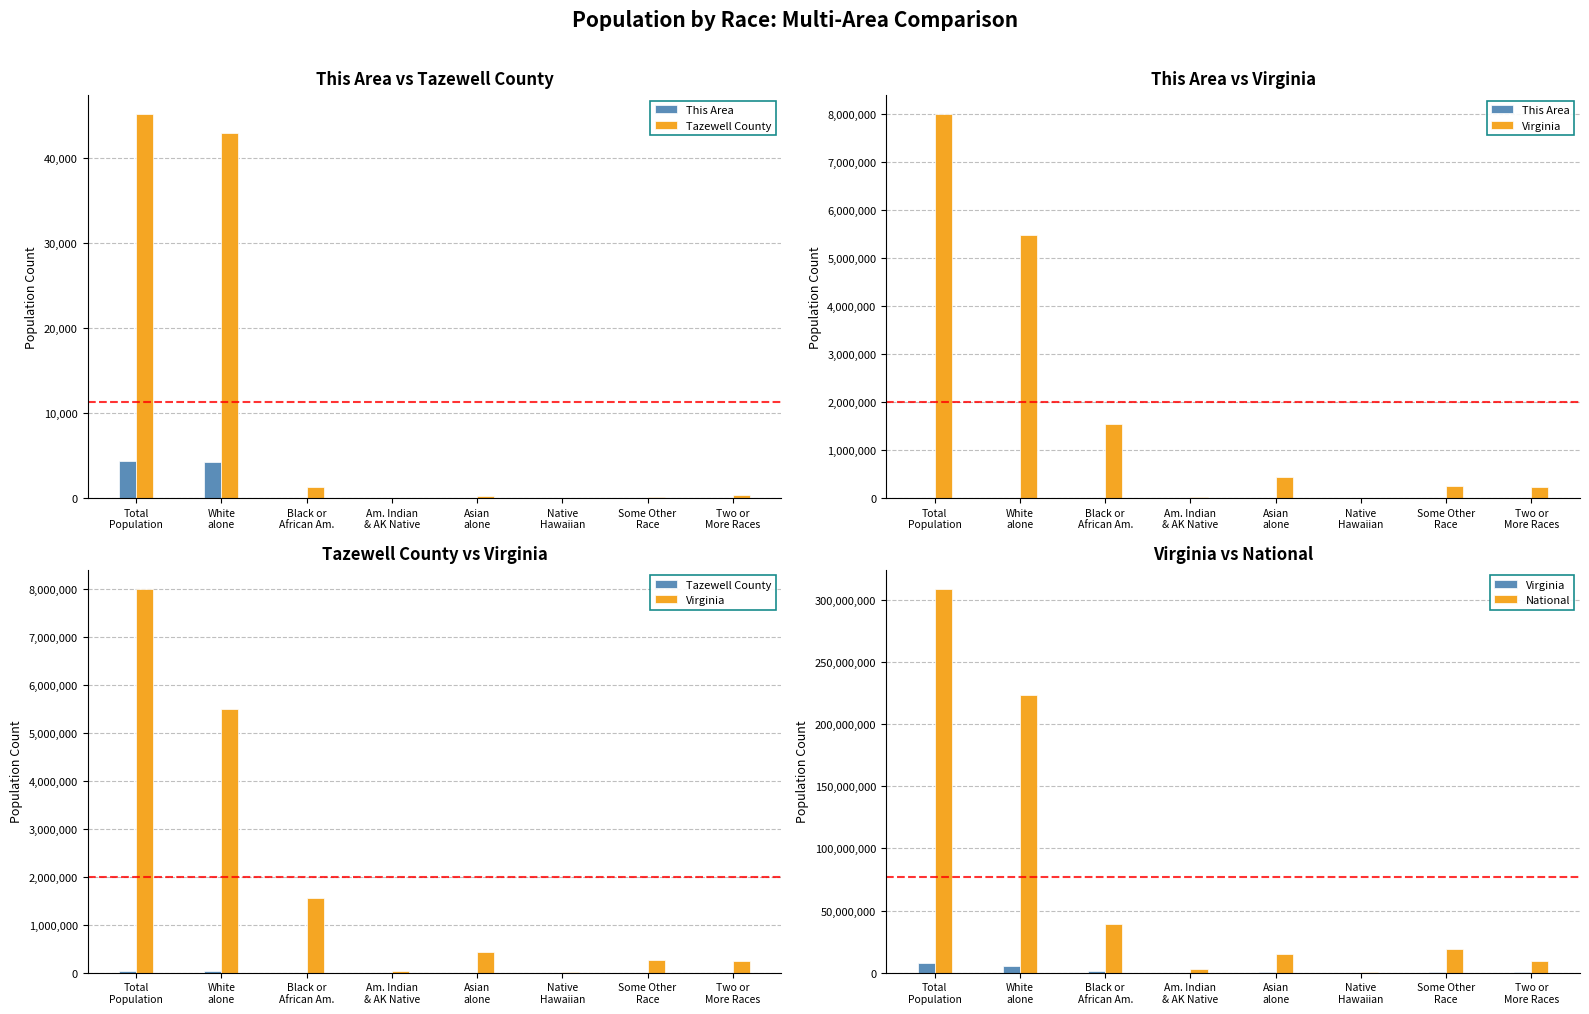

The value of Tazewell County at Total
Population is 45078. True or false?

True